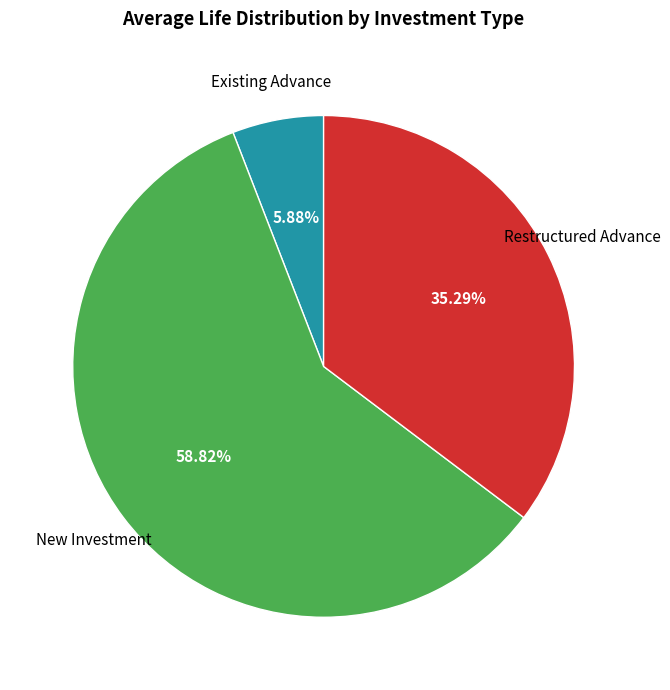

What is the smallest slice in the pie chart?

Existing Advance